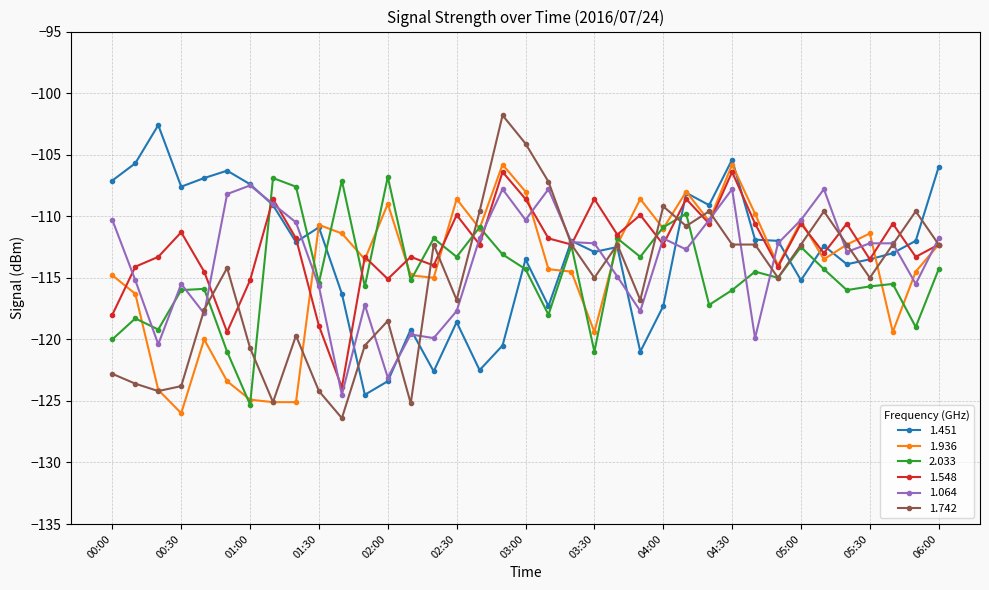

What is the difference between the maximum and minimum values in the 1.936 series?

20.2